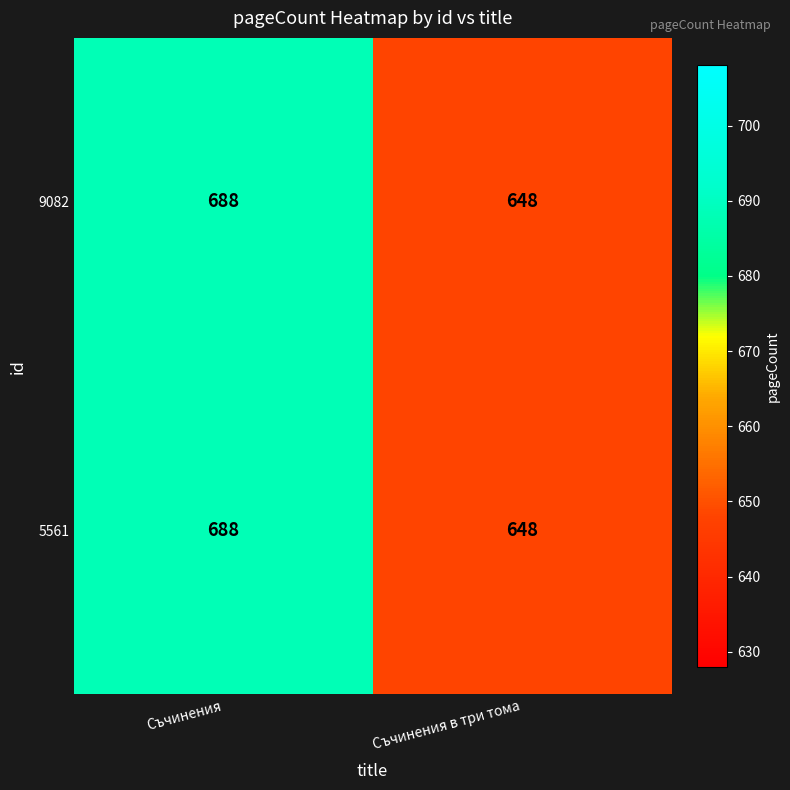

What is the total value across all series at Съчинения в три тома?

1296